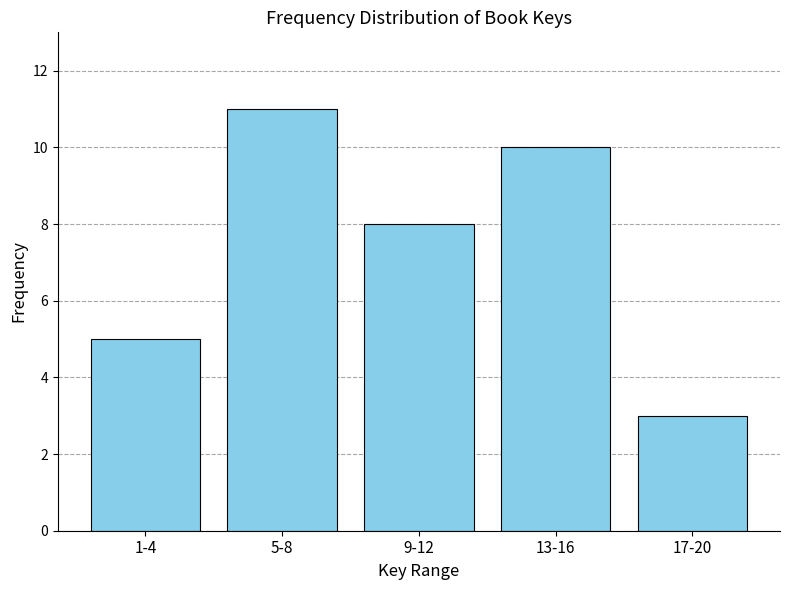

Reading right to left, what are all the values shown in this chart?

3	10	8	11	5